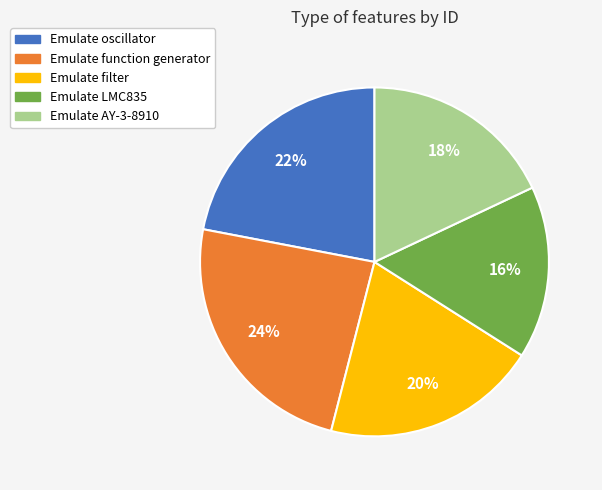

To the nearest percent, what is the average slice percentage?

20%